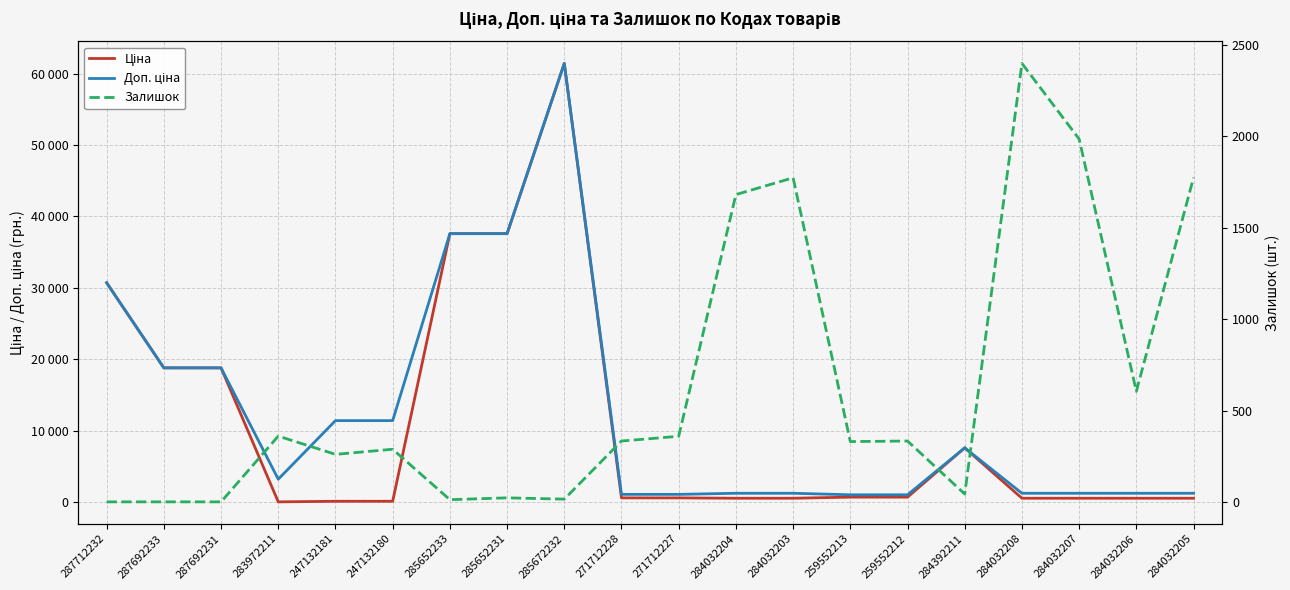

The Залишок series shows 158.4 at 247132180. True or false?

False